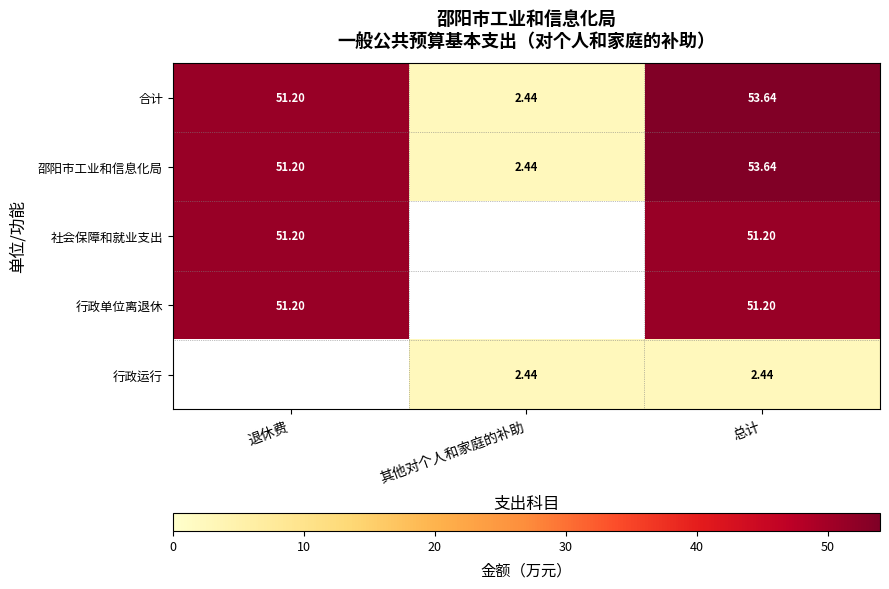

At which category is the sum across all series the highest?

总计